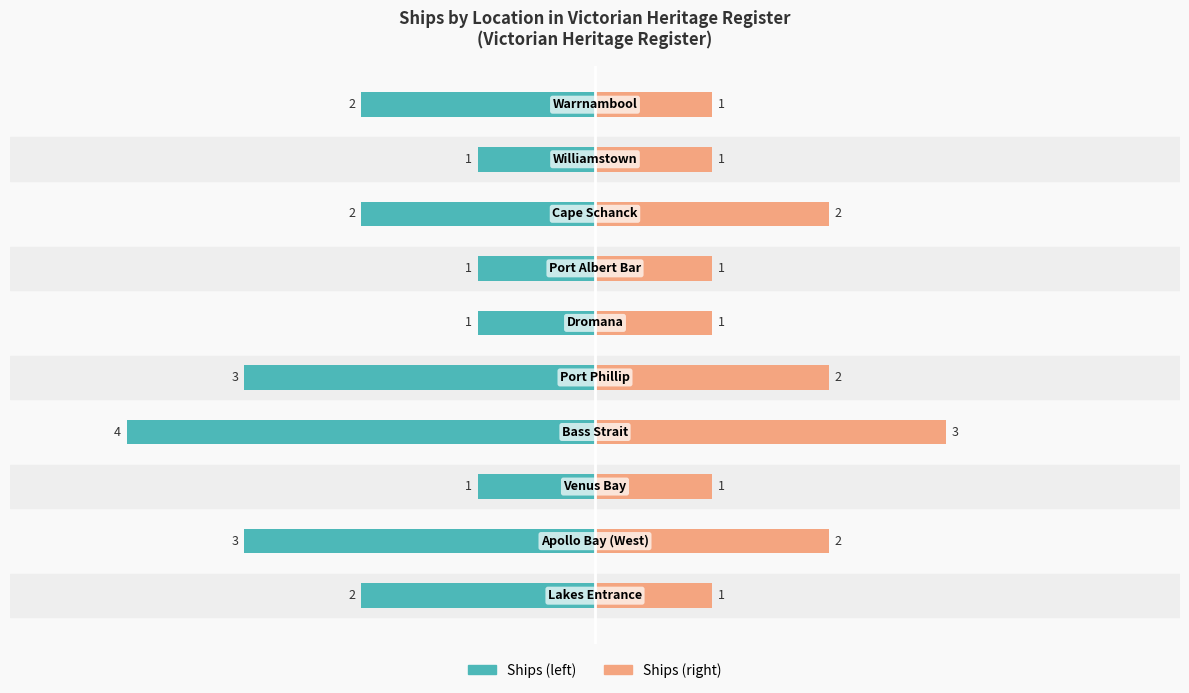

Between 2 and 7, which is larger?

7